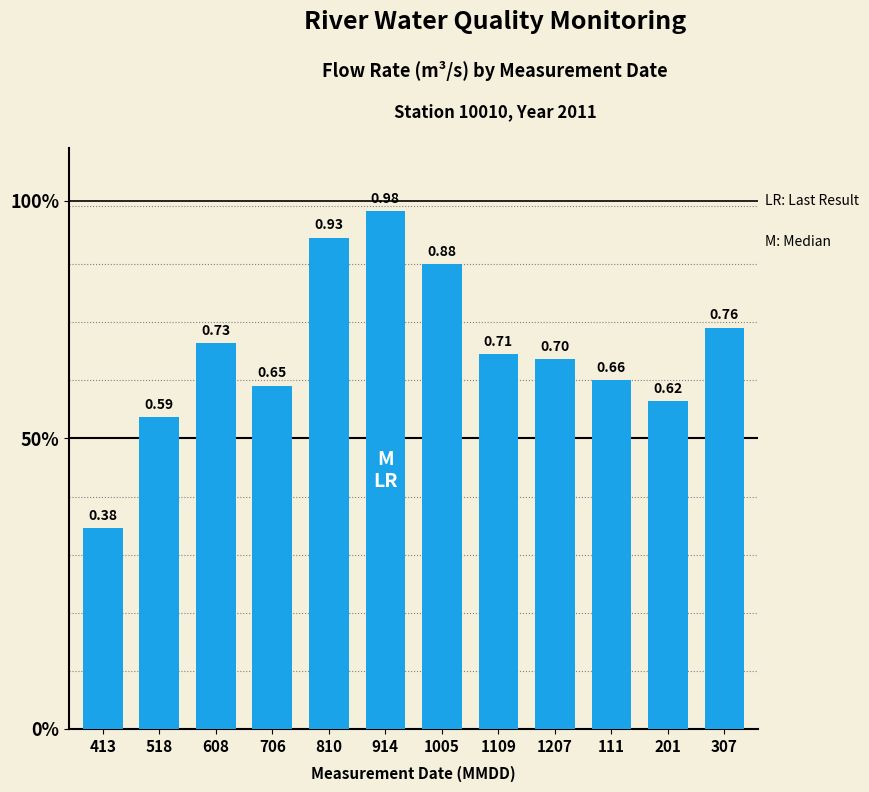

Between 1207 and 914, which is larger?

914